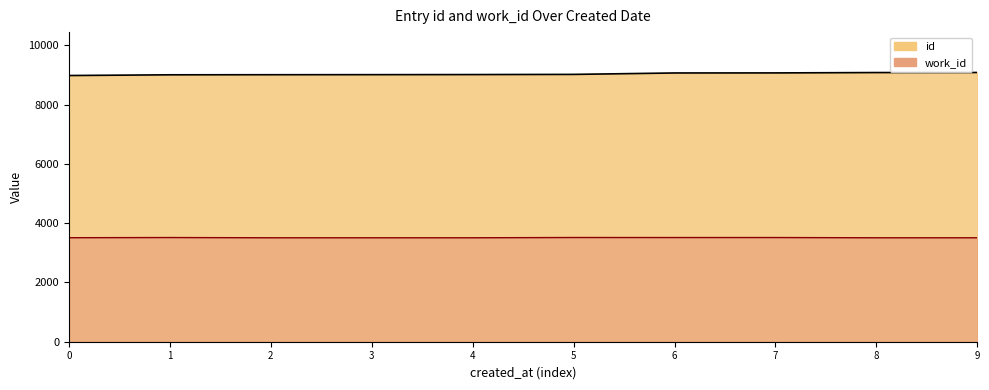

True or false: work_id and id intersect in this chart.

False